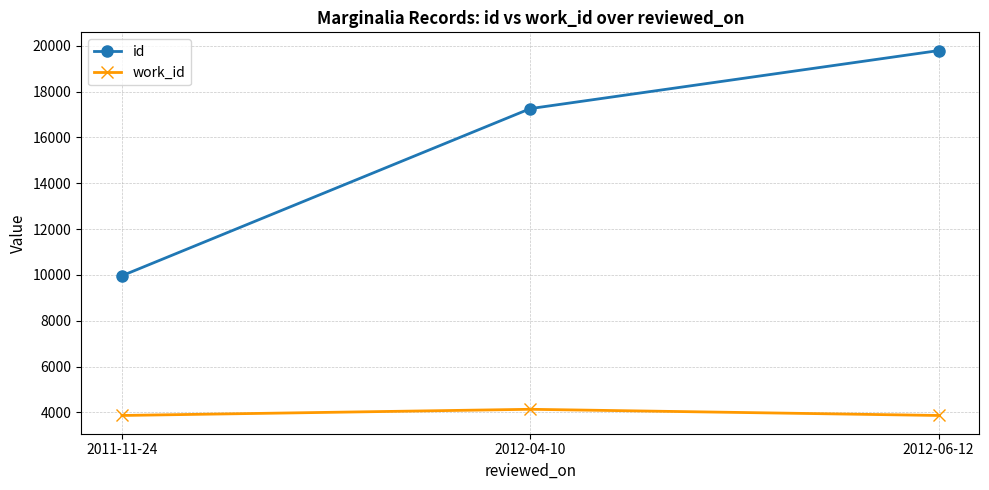

Is this an area chart (filled region under the line)?

No